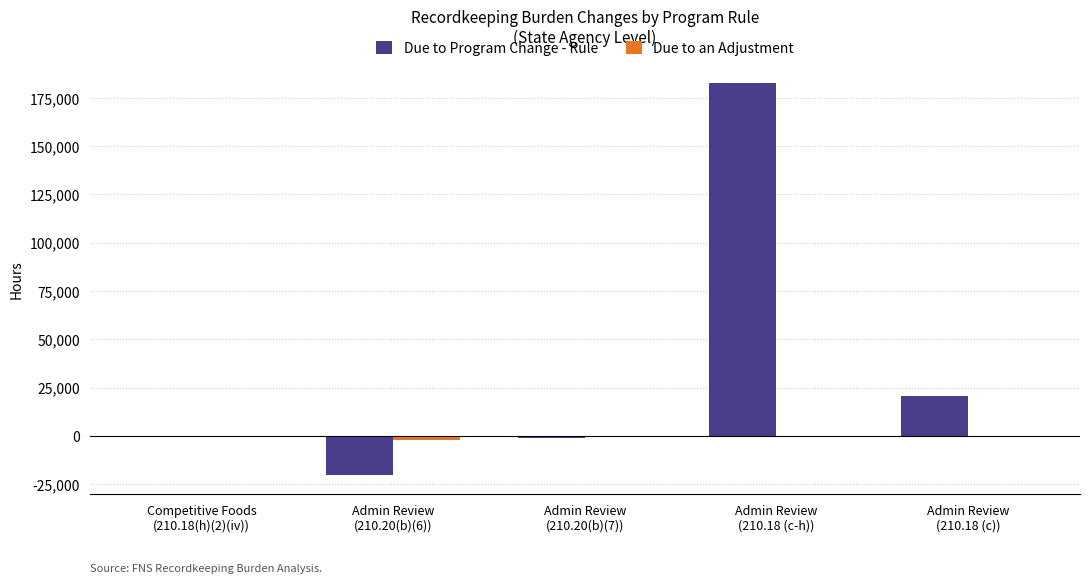

What is the sum of all Due to an Adjustment values?

-2450